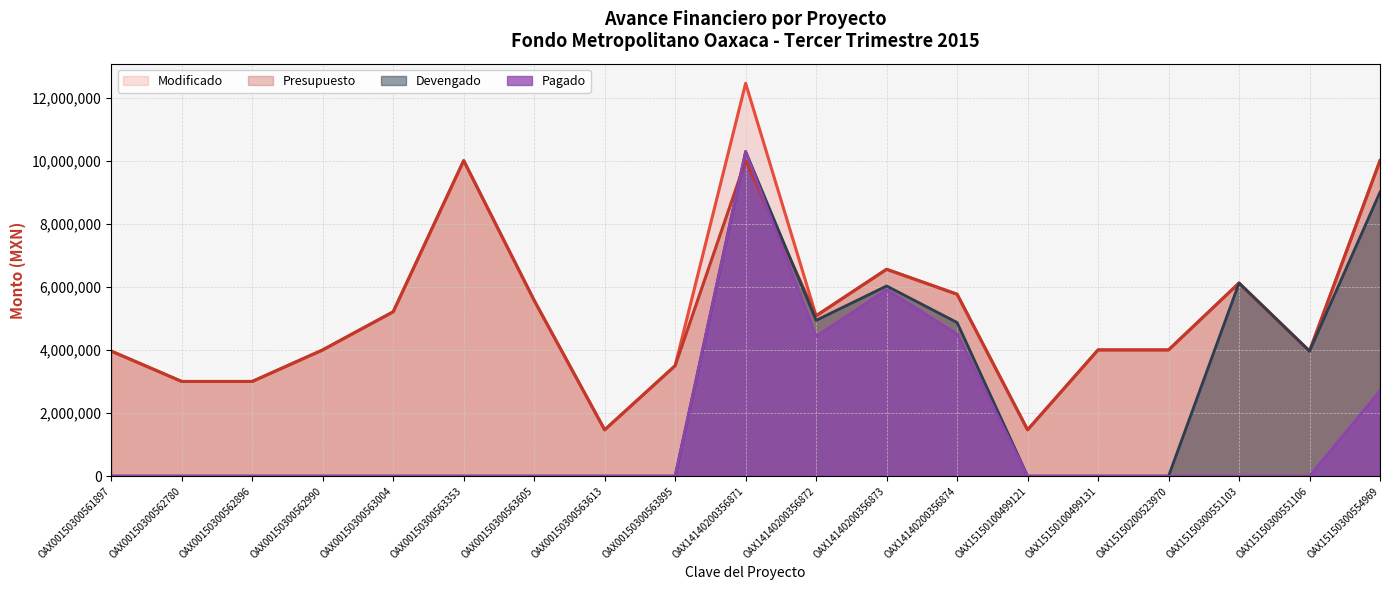

At which category does Pagado reach its first local valley?

OAX14140200356872